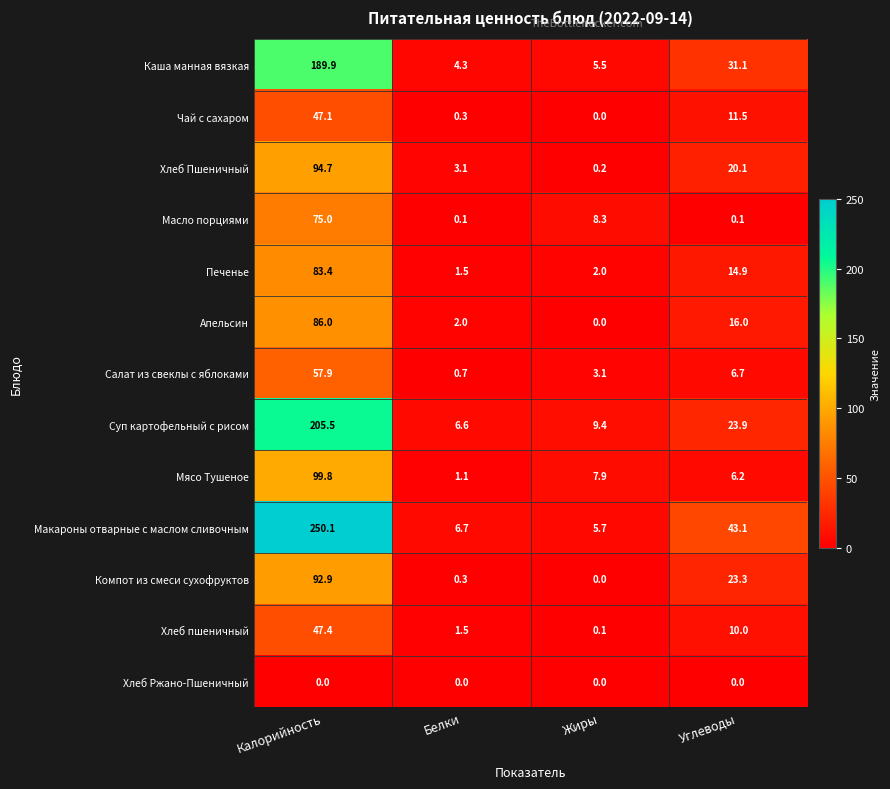

The value of Апельсин at Углеводы is 6.4. True or false?

False